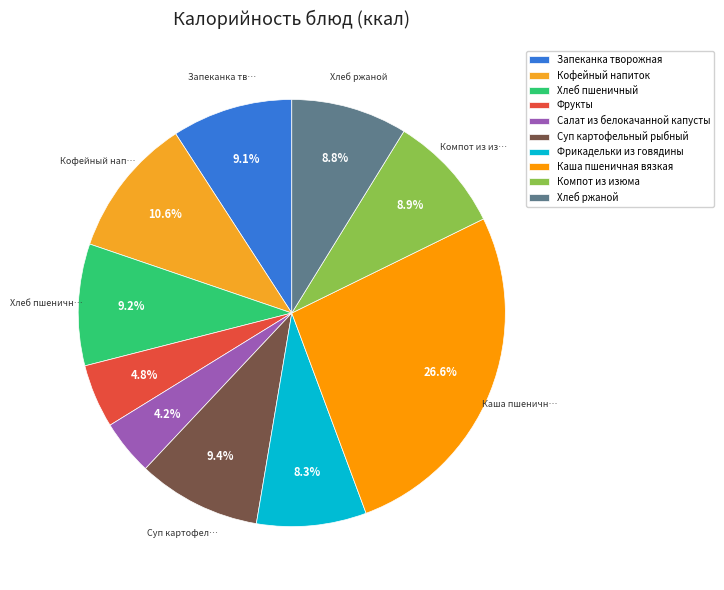

Combined, what portion of the pie is Фрикадельки из говядины and Суп картофельный рыбный?

17.7%